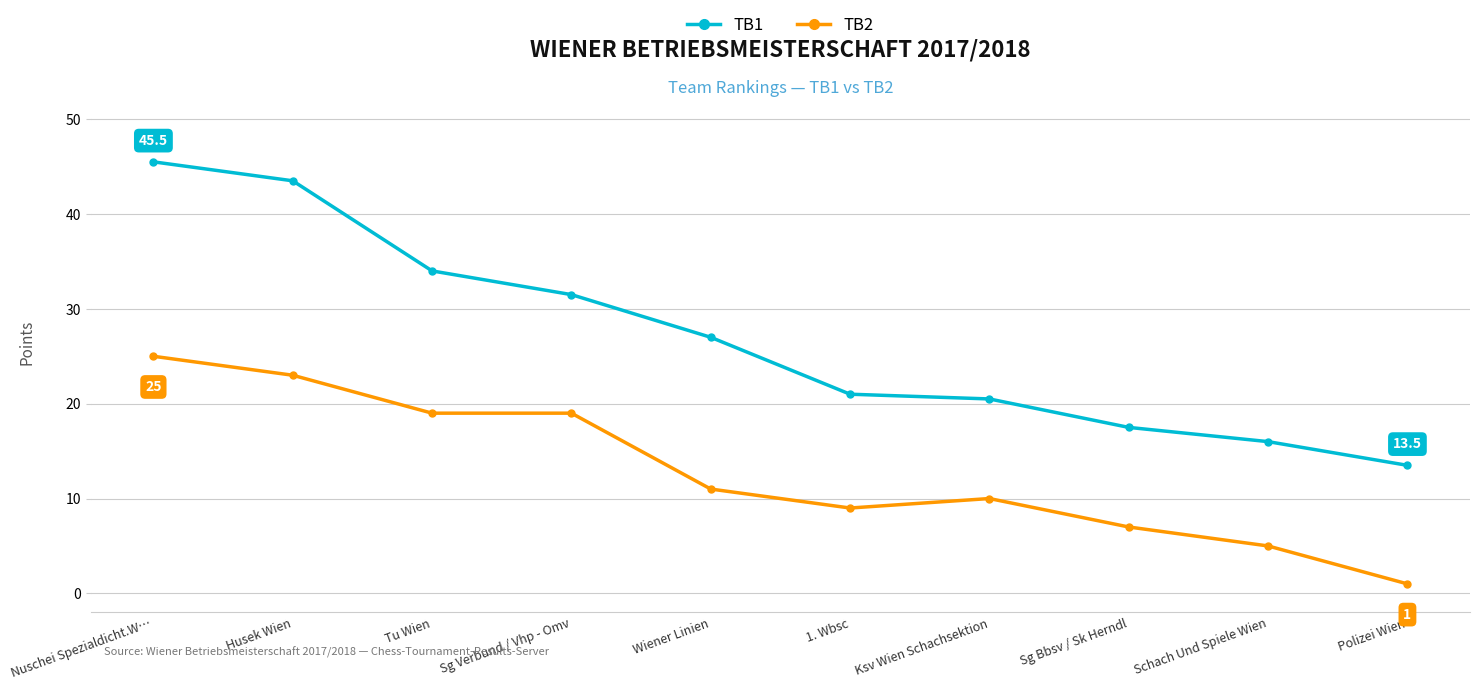

At which category is the sum across all series the highest?

Nuschei Spezialdicht.W…